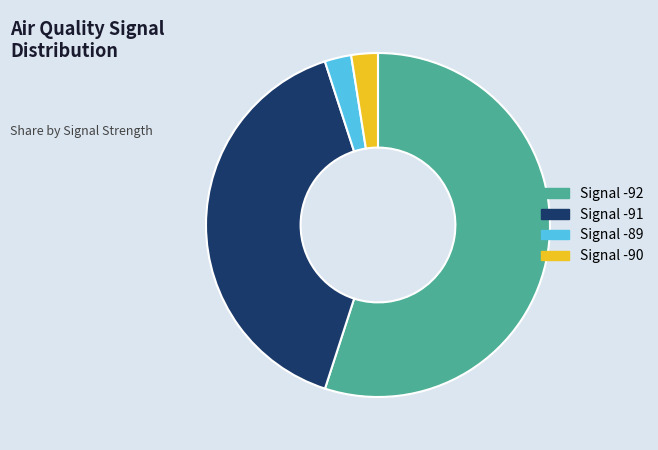

How many segments does this pie chart have?

4